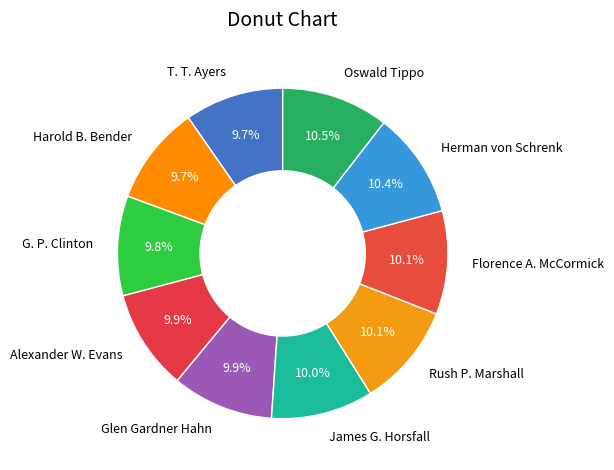

Does Alexander W. Evans represent more than half of the total?

No